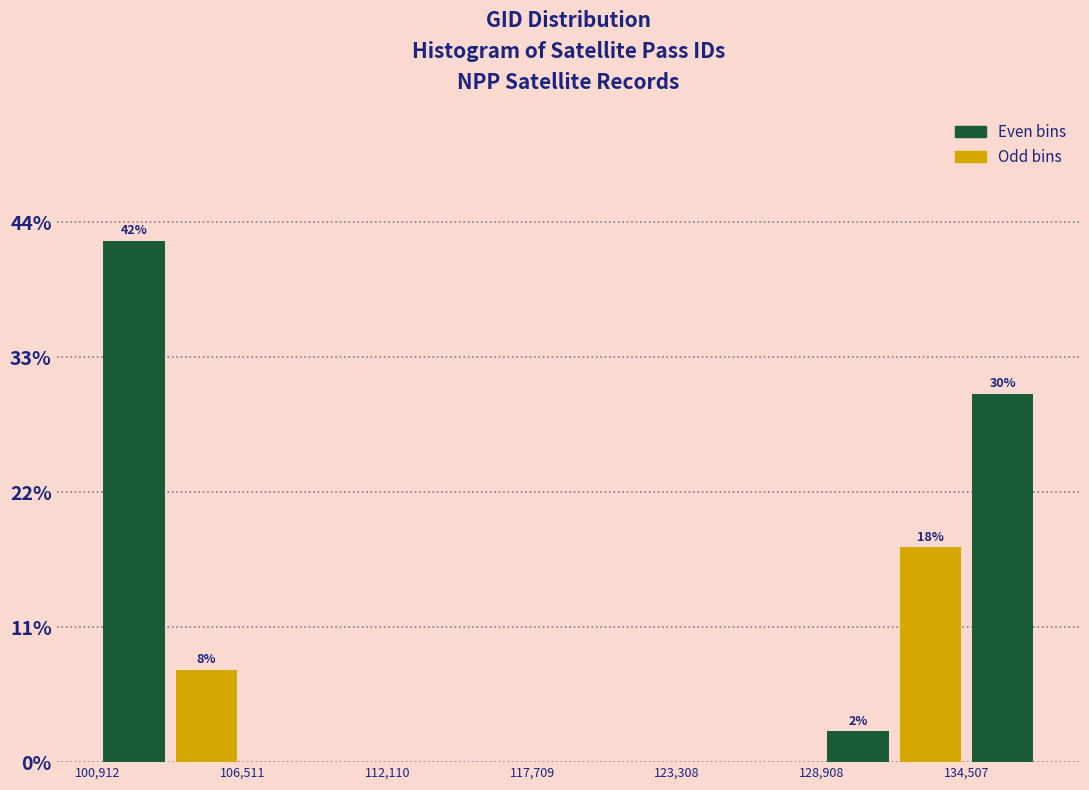

Around what value on the x-axis is the tallest bar? Give the approximate position of its centre, as read against the axis.

102000